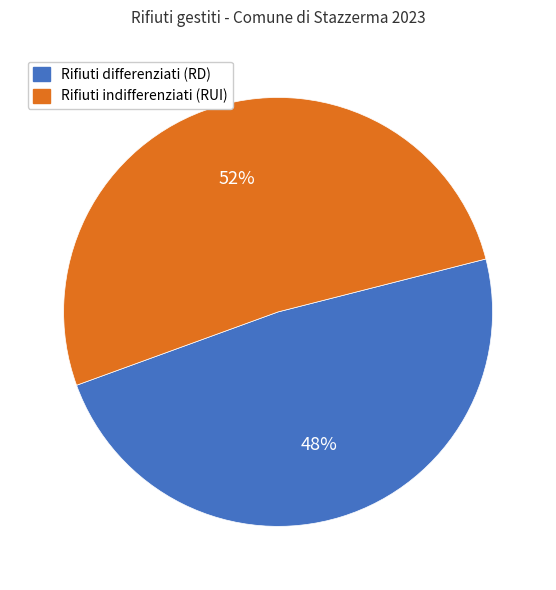

Is there any slice that represents more than half of the pie?

Yes